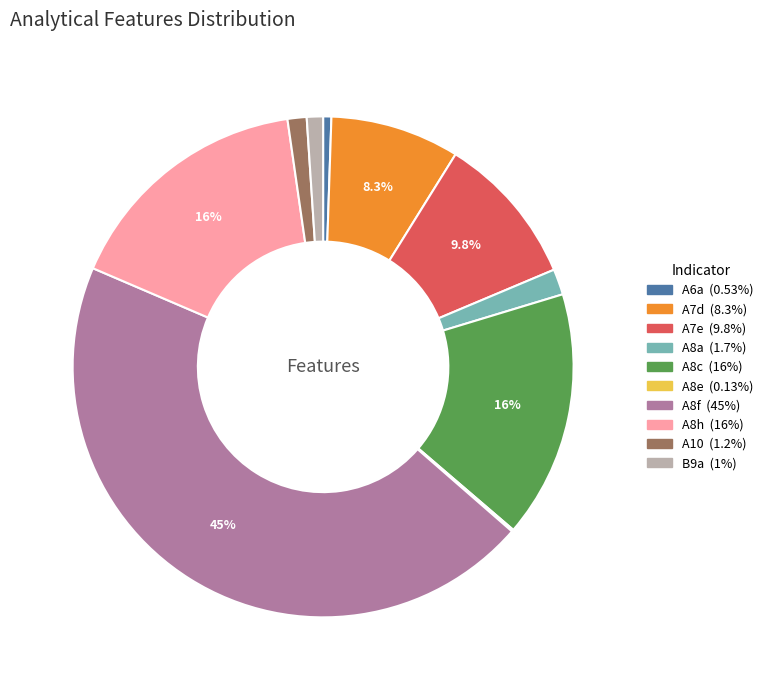

Does A7e represent more than half of the total?

No